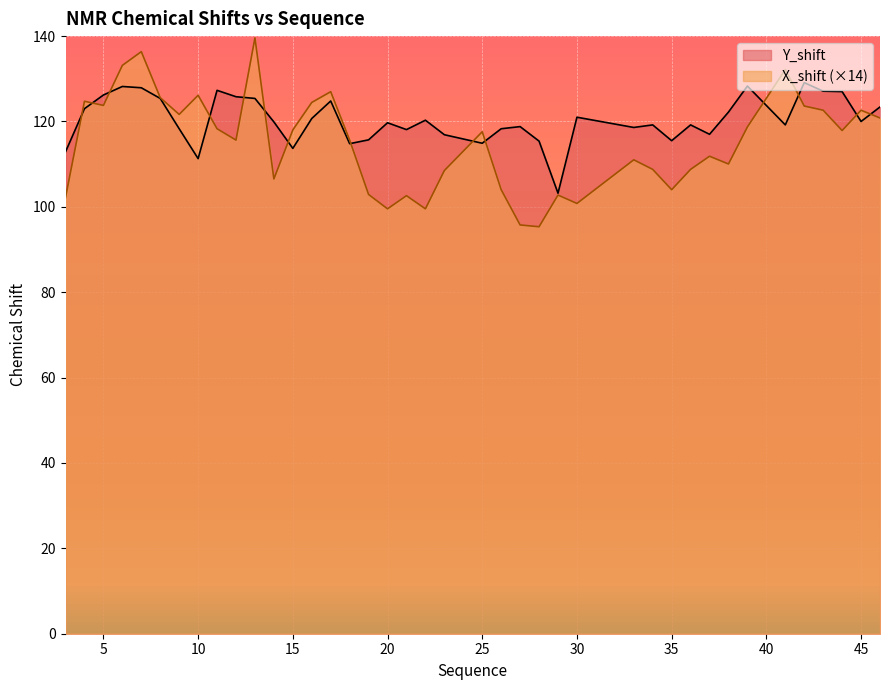

What is the difference between the Y_shift values at 25 and 35?

0.6